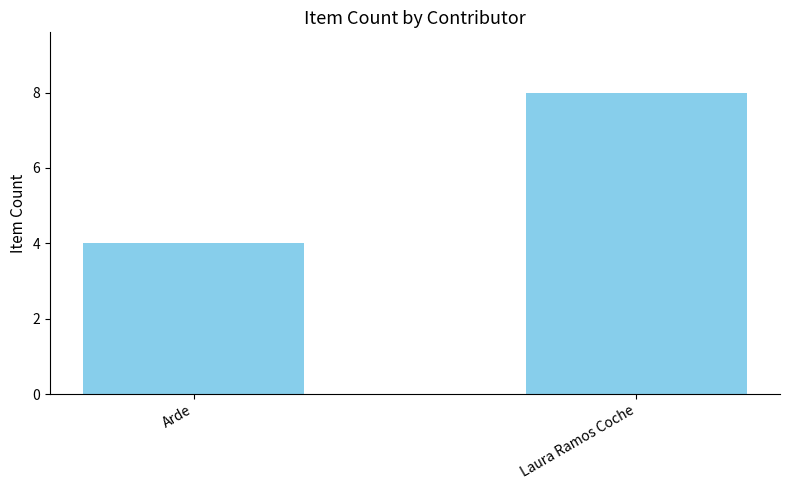

Reading left to right, what are all the values shown in this chart?

4	8